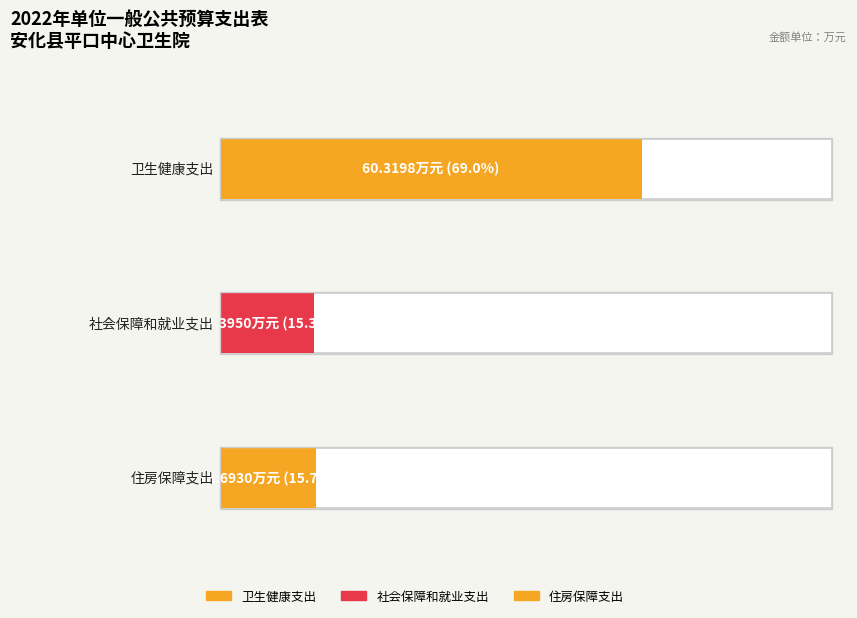

Are the bars horizontal?

Yes